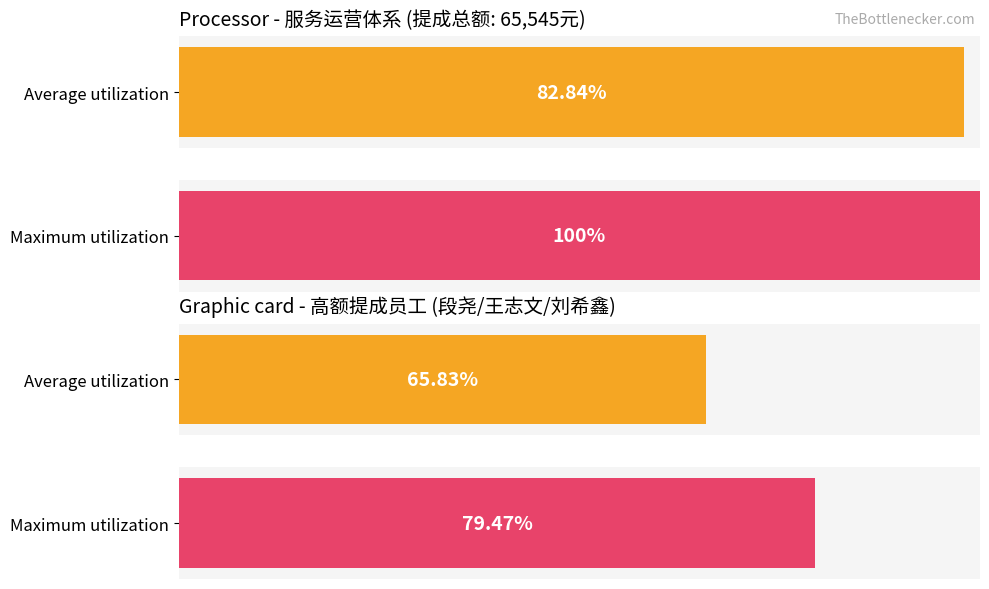

The 应发放金额（75%） series shows 3259.4 at 刘希鑫. True or false?

False